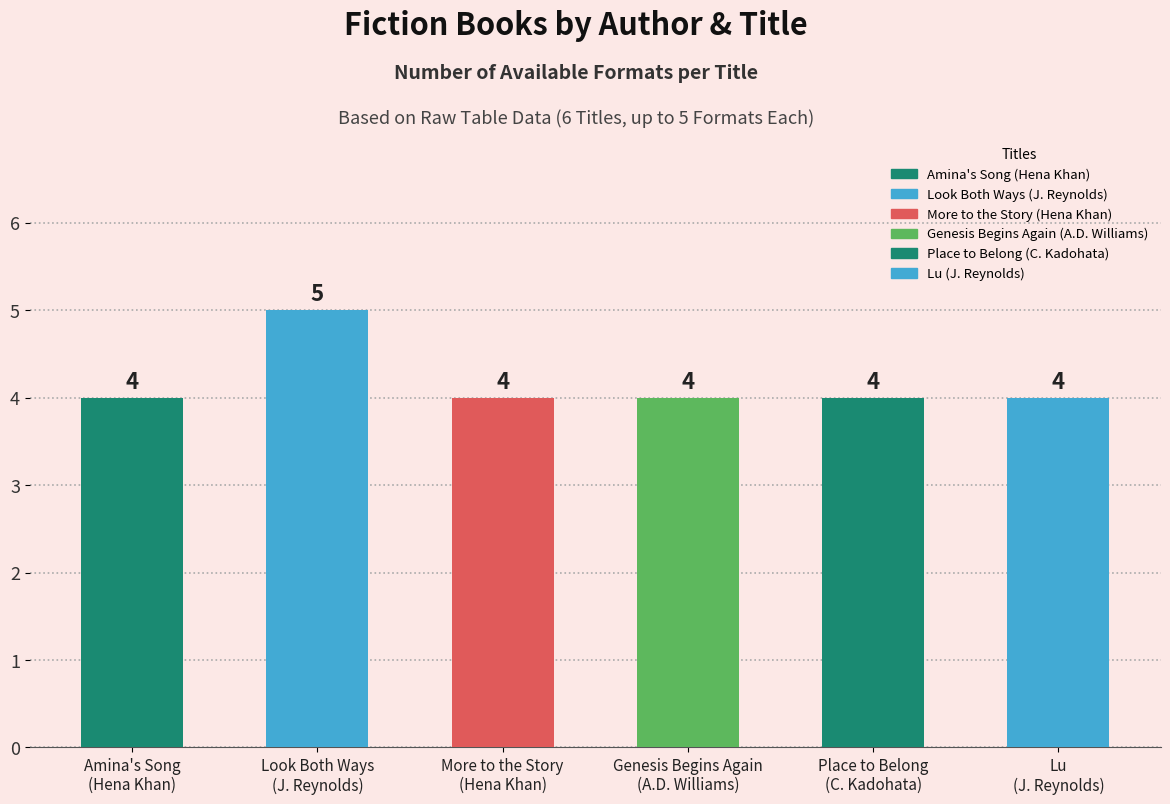

True or false: the data shows 5 at Look Both Ways
(J. Reynolds).

True